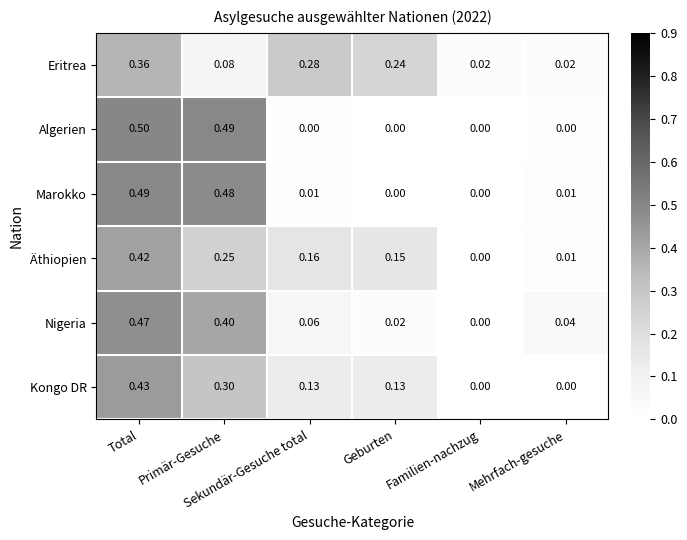

Which series has the largest range (max minus min)?

Algerien